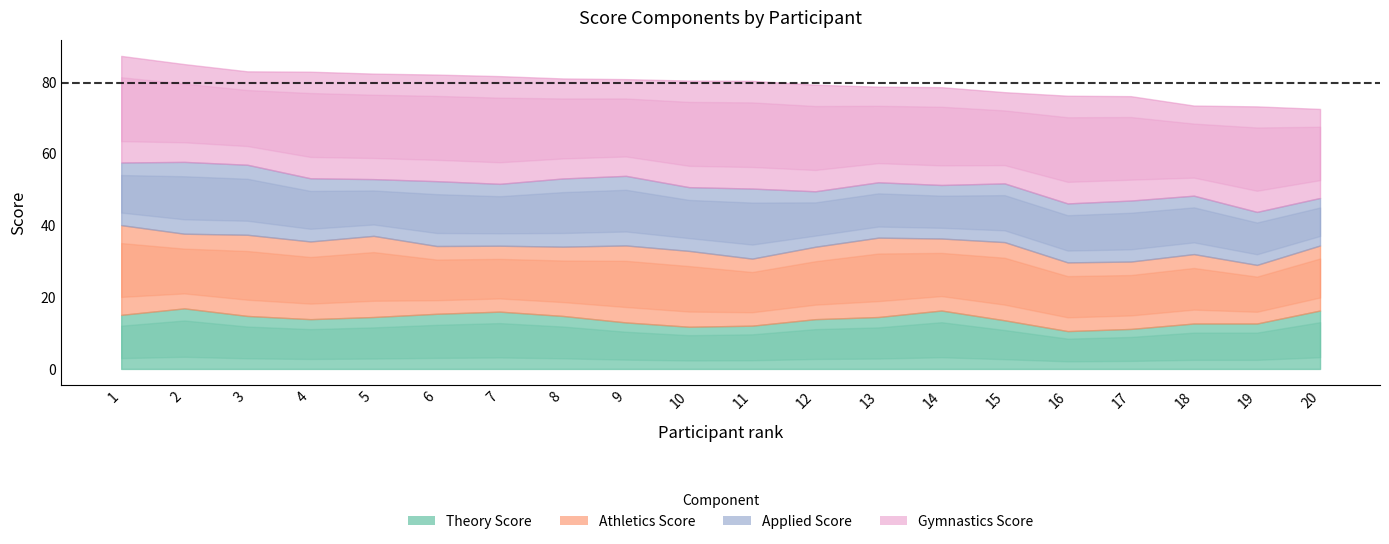

The value of Applied Score at 3 is 34.7. True or false?

False